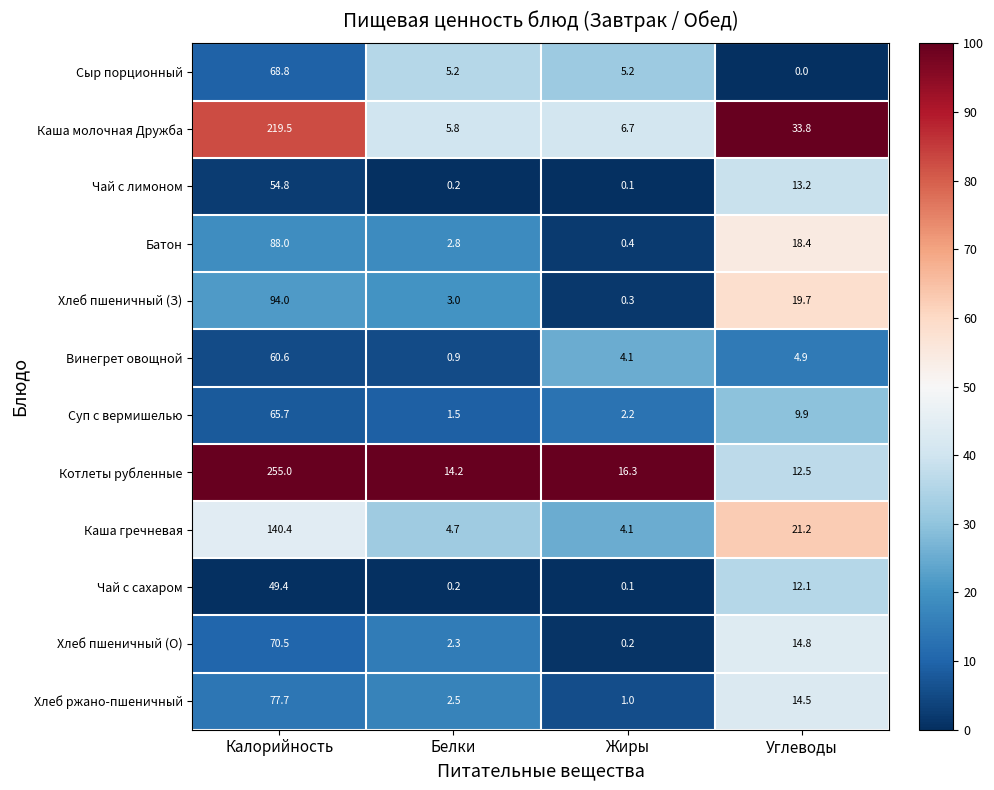

List the series in order of their peak value, lowest first.

Чай с сахаром, Чай с лимоном, Винегрет овощной, Суп с вермишелью, Сыр порционный, Хлеб пшеничный (О), Хлеб ржано-пшеничный, Батон, Хлеб пшеничный (З), Каша гречневая, Каша молочная Дружба, Котлеты рубленные